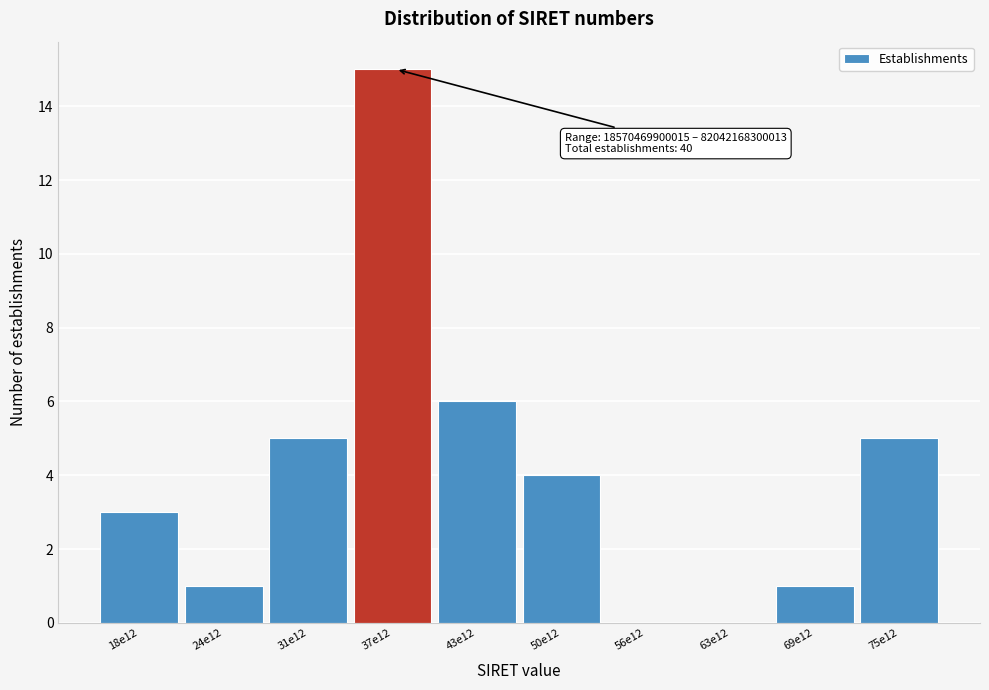

Reading left to right, extract all data points from this chart.

18e12=3	24e12=1	31e12=5	37e12=15	43e12=6	50e12=4	56e12=0	63e12=0	69e12=1	75e12=5